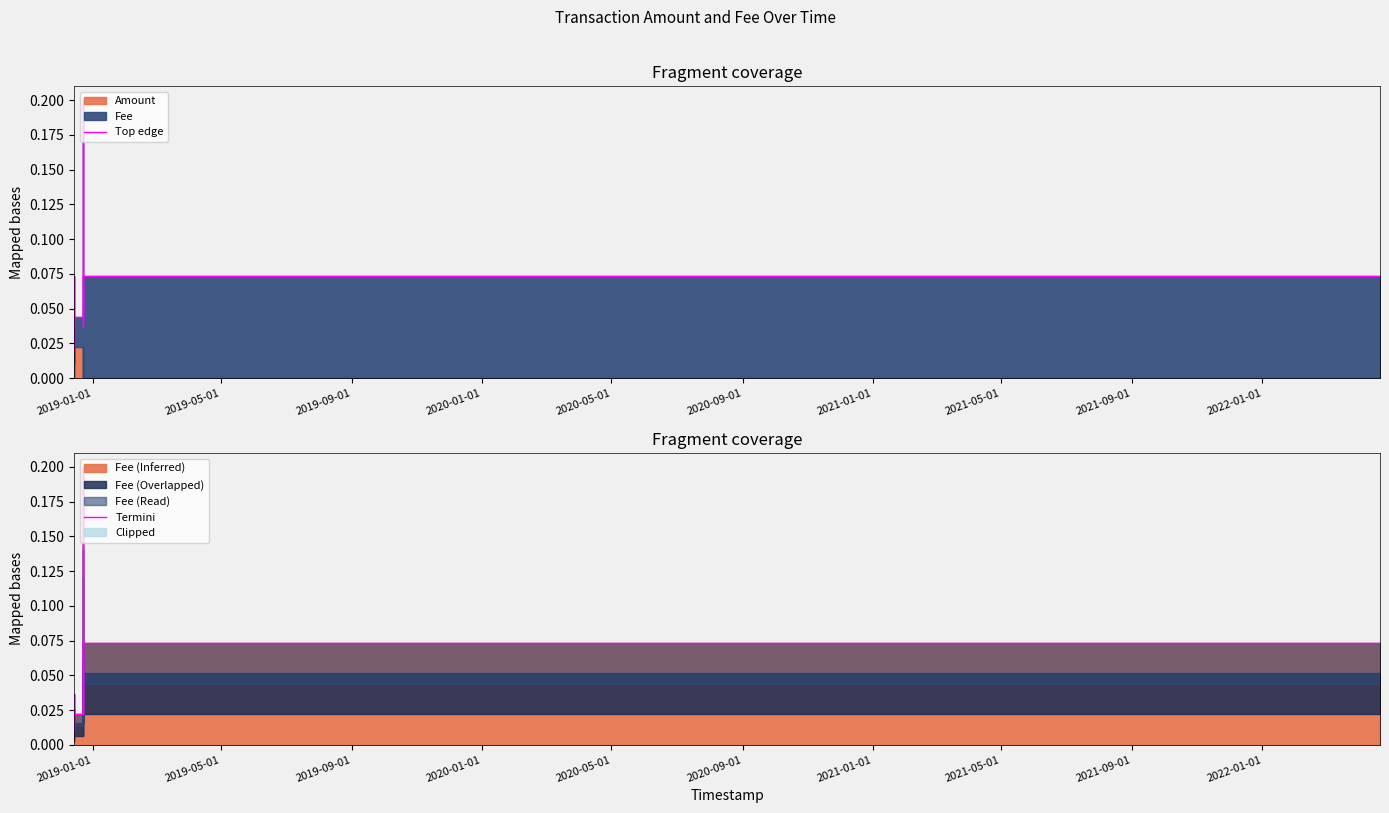

Between 2020-09-01 and 2021-05-01, which is larger?

2021-05-01